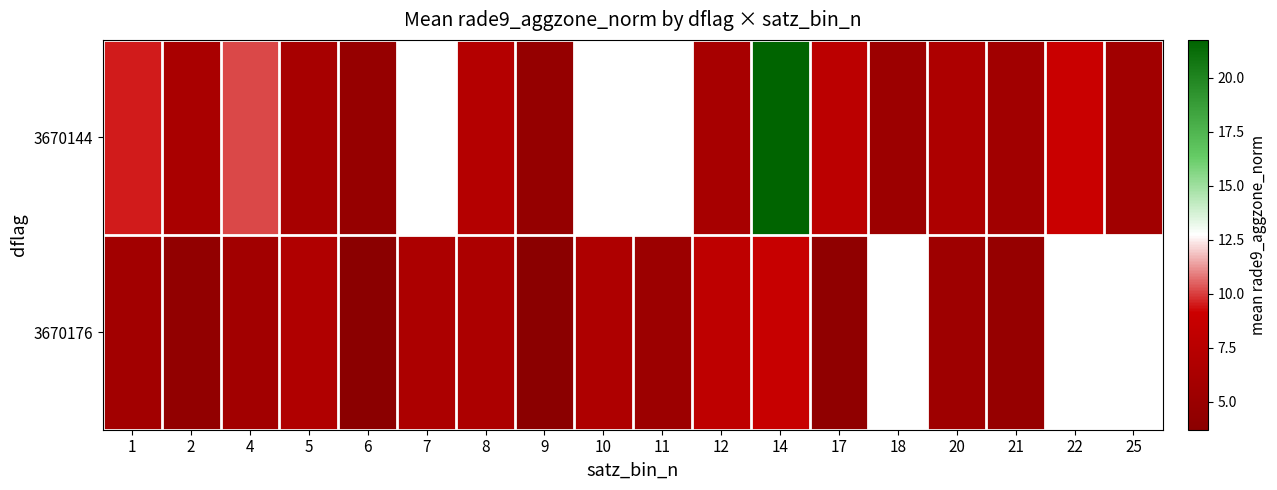

Which category has the lowest value in the 3670144 series?

9